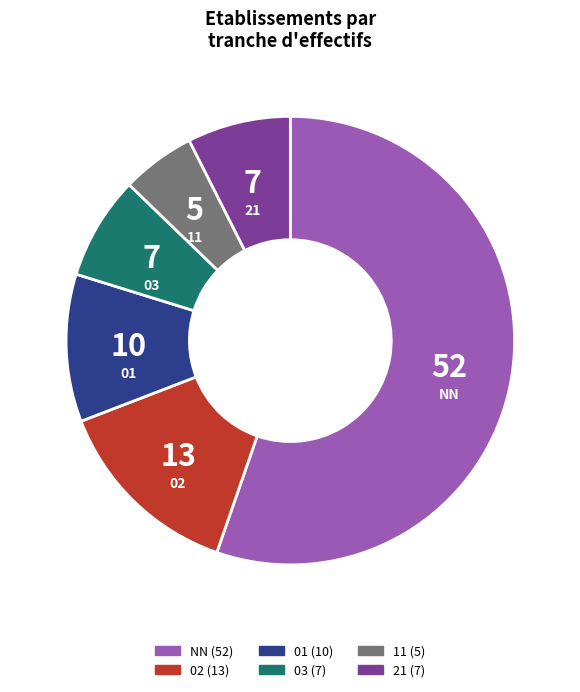

Is it true that 03 is 7% of the pie?

True